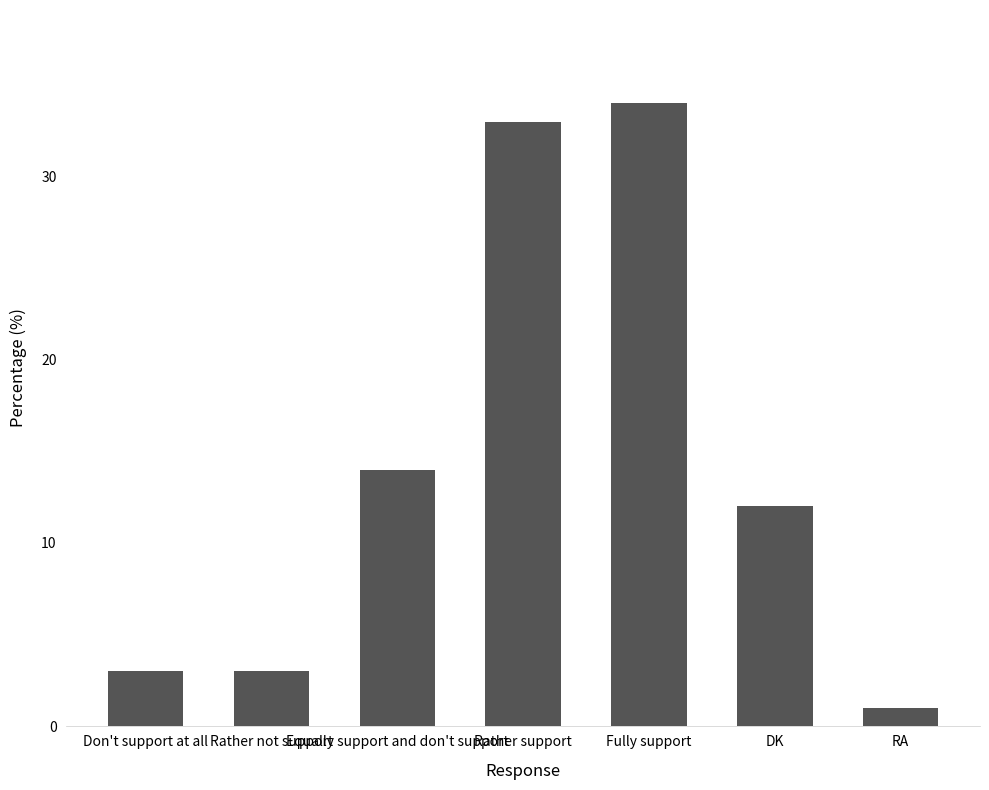

What is the label of the 6th bar from the right?

Rather not support